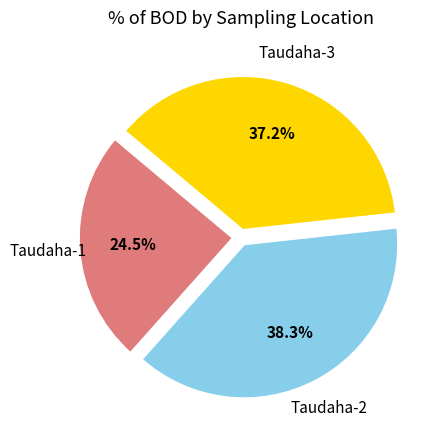

Is there a majority slice in this chart?

No